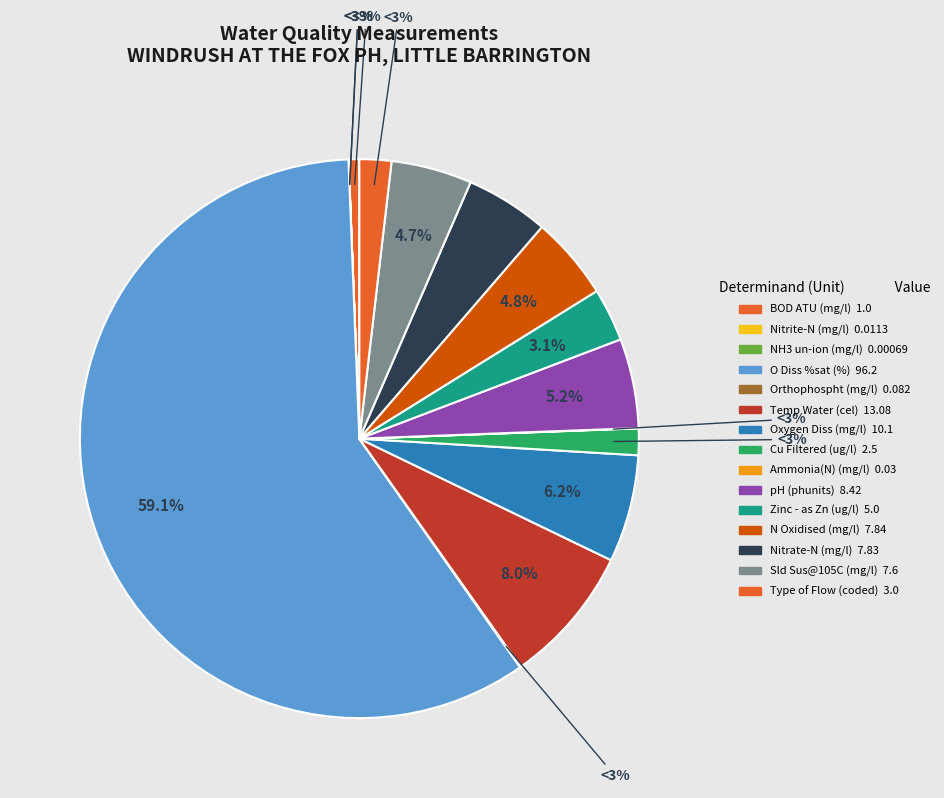

Rank the categories by value from lowest to highest.

NH3 un-ion (mg/l), Nitrite-N (mg/l), Ammonia(N) (mg/l), Orthophospht (mg/l), BOD ATU (mg/l), Cu Filtered (ug/l), Type of Flow (coded), Zinc - as Zn (ug/l), Sld Sus@105C (mg/l), Nitrate-N (mg/l), N Oxidised (mg/l), pH (phunits), Oxygen Diss (mg/l), Temp Water (cel), O Diss %sat (%)